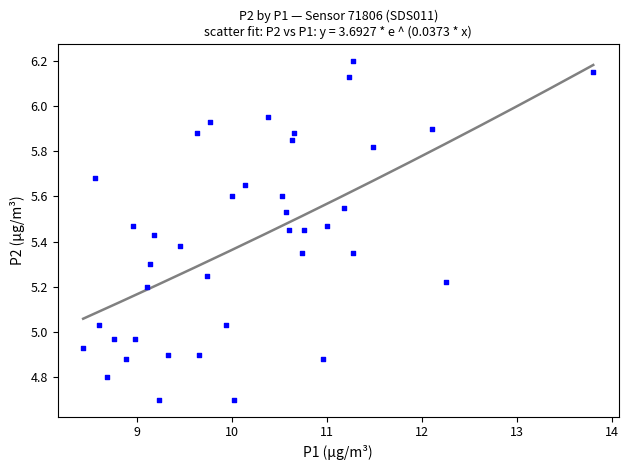

What is the range of Y values (max minus min)?

1.5